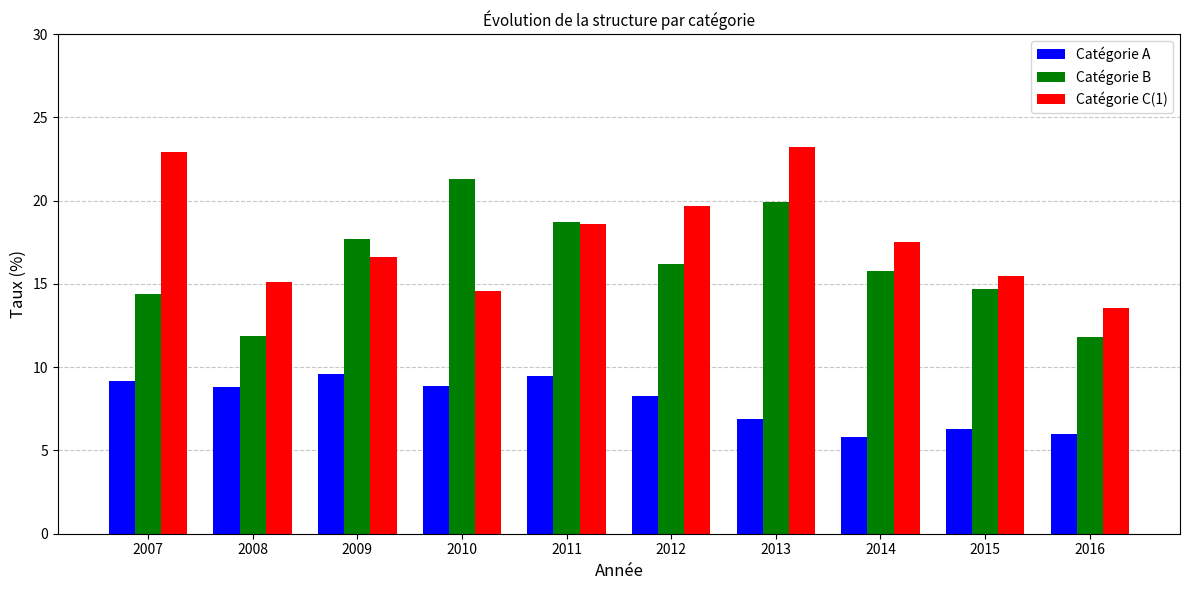

What is the approximate value of Catégorie B at 2011?

18.7